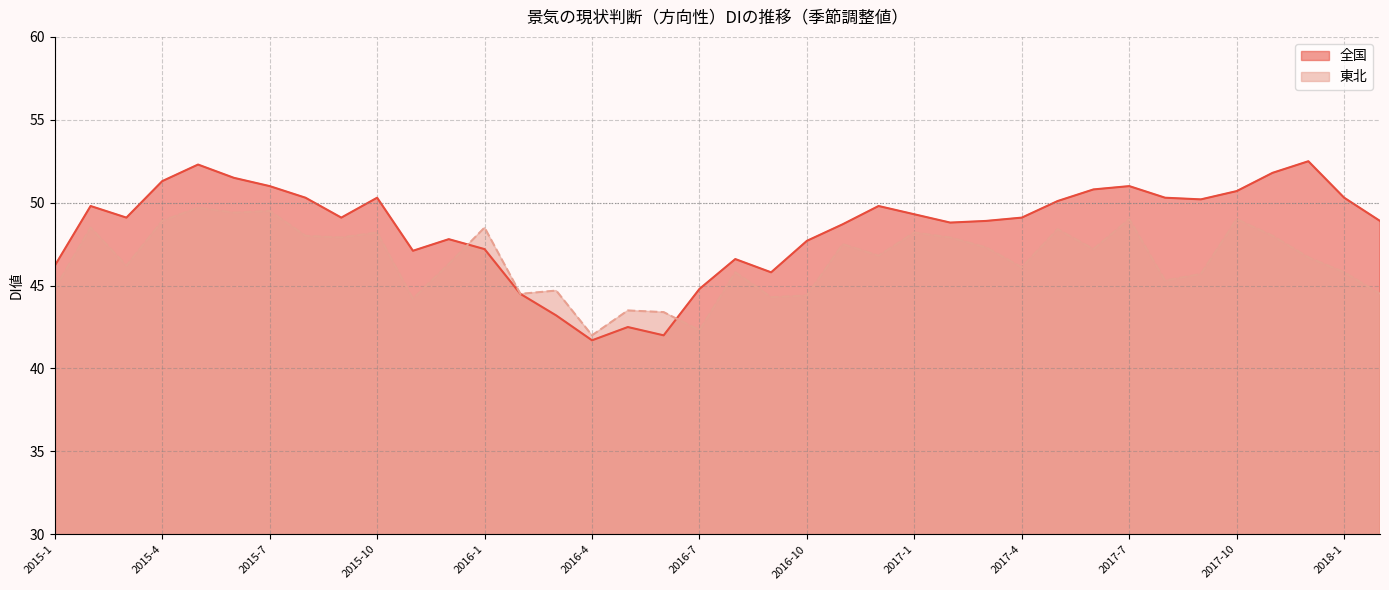

What are all the series names shown in the legend?

全国, 東北